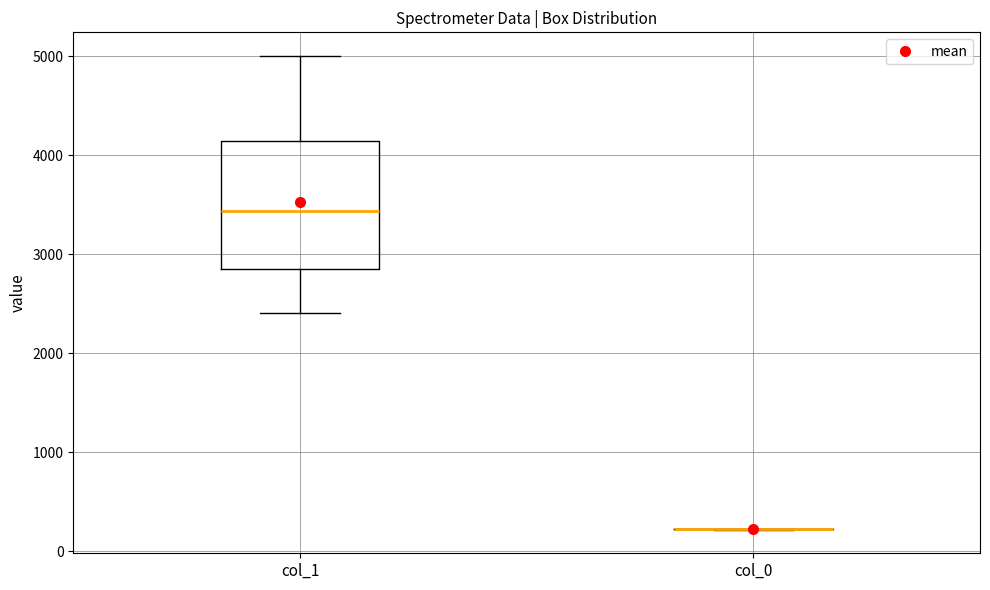

Reading left to right, read every box against the y-axis: the position of its median line, the range the box covers, and the ends of its whiskers. The values are not printed on the chart, so give them approximately, as read against the axis.

col_1: median 3400, box 2900 to 4100, whiskers 2400 to 5000
col_0: box collapsed to a line at 200, whiskers 200 to 200